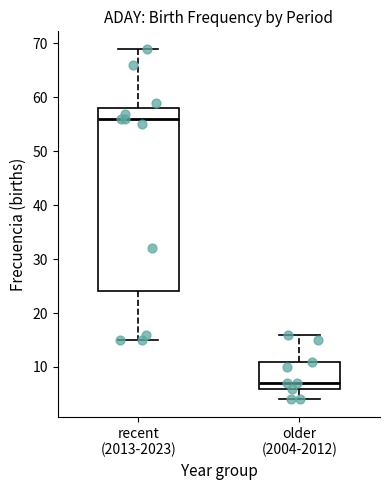

Where is the lower edge of the box for older (2004-2012) on the y-axis? The values are not printed on the chart, so give them approximately, as read against the axis.

6